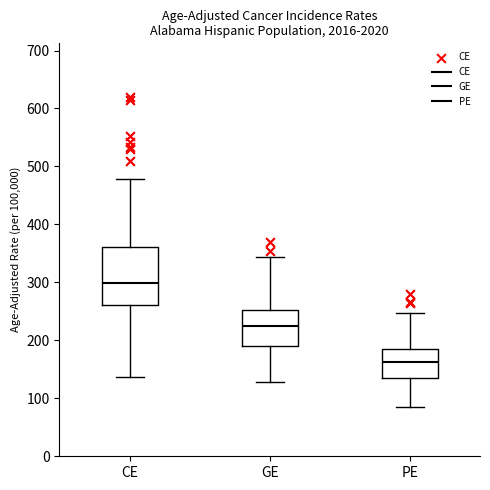

Reading left to right, read every box against the y-axis: the position of its median line, the range the box covers, and the ends of its whiskers. The values are not printed on the chart, so give them approximately, as read against the axis.

CE: median 300, box 260 to 360, whiskers 140 to 480
GE: median 220, box 190 to 250, whiskers 130 to 340
PE: median 160, box 140 to 180, whiskers 80 to 250